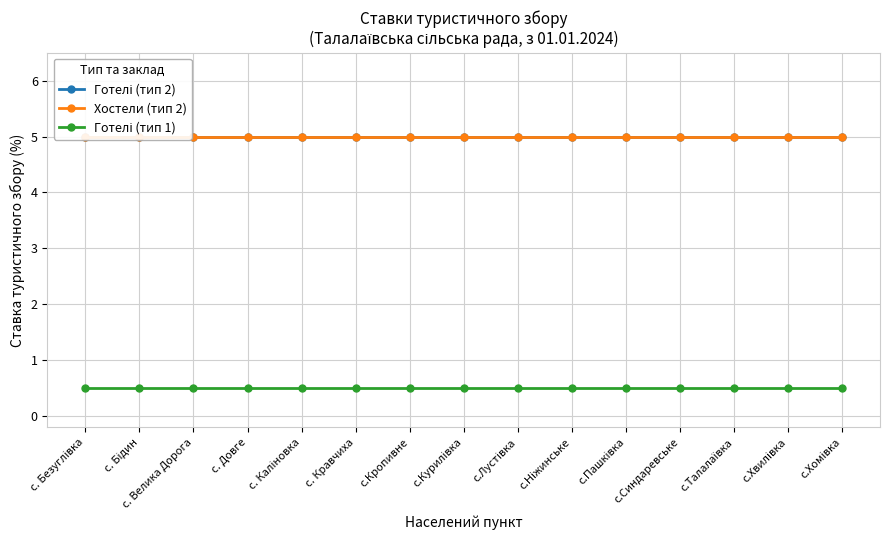

Reading left to right, what are all the values shown in this chart?

Готелі (тип 2): с. Безуглівка=5.0	с. Бідин=5.0	с. Велика Дорога=5.0	с. Довге=5.0	с. Каліновка=5.0	с. Кравчиха=5.0	с.Кропивне=5.0	с.Курилівка=5.0	с.Лустівка=5.0	с.Ніжинське=5.0	с.Пашківка=5.0	с.Синдаревське=5.0	с.Талалаївка=5.0	с.Хвилівка=5.0	с.Хомівка=5.0
Хостели (тип 2): с. Безуглівка=5.0	с. Бідин=5.0	с. Велика Дорога=5.0	с. Довге=5.0	с. Каліновка=5.0	с. Кравчиха=5.0	с.Кропивне=5.0	с.Курилівка=5.0	с.Лустівка=5.0	с.Ніжинське=5.0	с.Пашківка=5.0	с.Синдаревське=5.0	с.Талалаївка=5.0	с.Хвилівка=5.0	с.Хомівка=5.0
Готелі (тип 1): с. Безуглівка=0.5	с. Бідин=0.5	с. Велика Дорога=0.5	с. Довге=0.5	с. Каліновка=0.5	с. Кравчиха=0.5	с.Кропивне=0.5	с.Курилівка=0.5	с.Лустівка=0.5	с.Ніжинське=0.5	с.Пашківка=0.5	с.Синдаревське=0.5	с.Талалаївка=0.5	с.Хвилівка=0.5	с.Хомівка=0.5